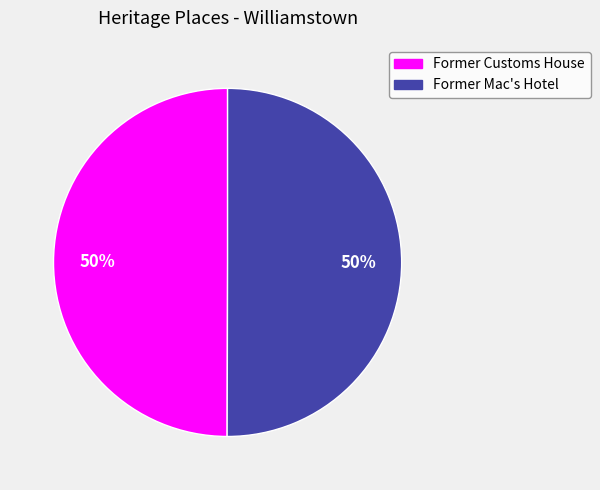

Combined, do Former Mac's Hotel and Former Customs House account for over 50%?

Yes